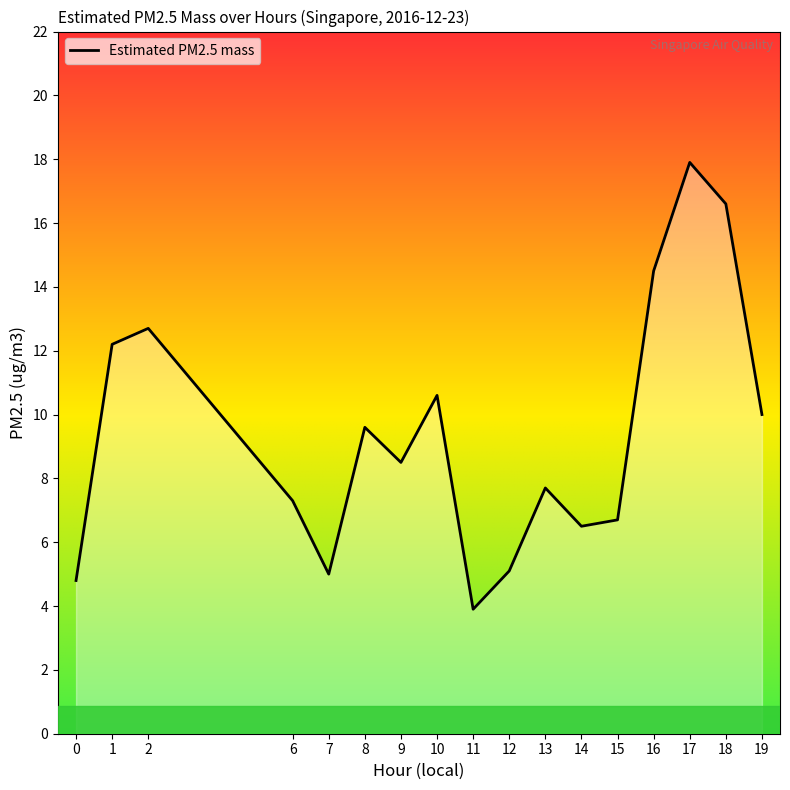

At which label does the data first exceed 8?

1